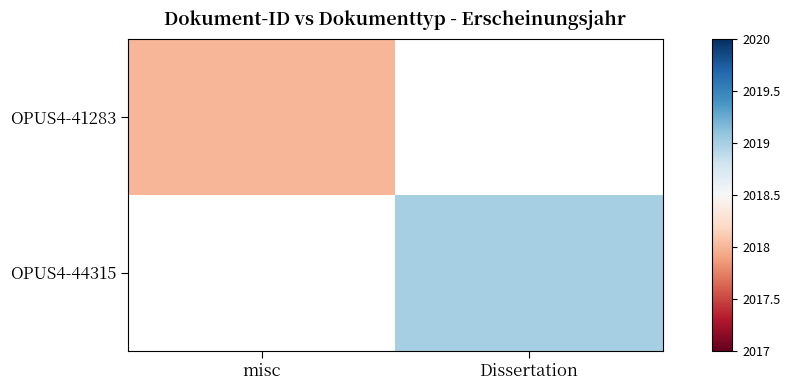

Is the value of OPUS4-44315 at Dissertation greater than the value of OPUS4-41283 at misc?

Yes